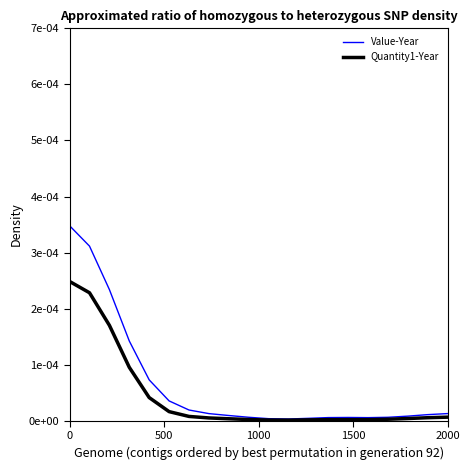

True or false: Value-Year and Quantity1-Year cross at least once.

False